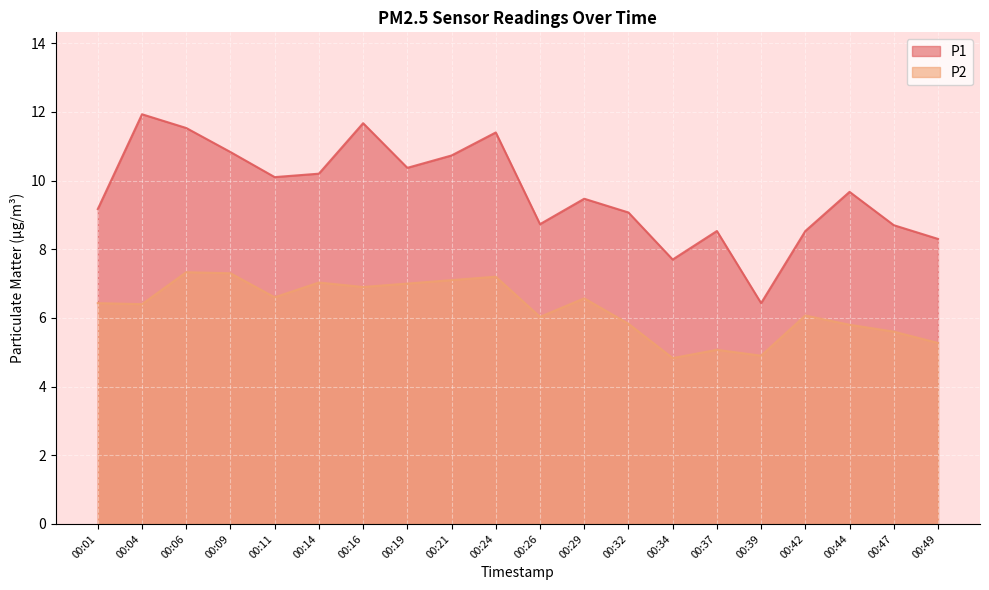

Which series changed the most between 00:29 and 00:34?

P1